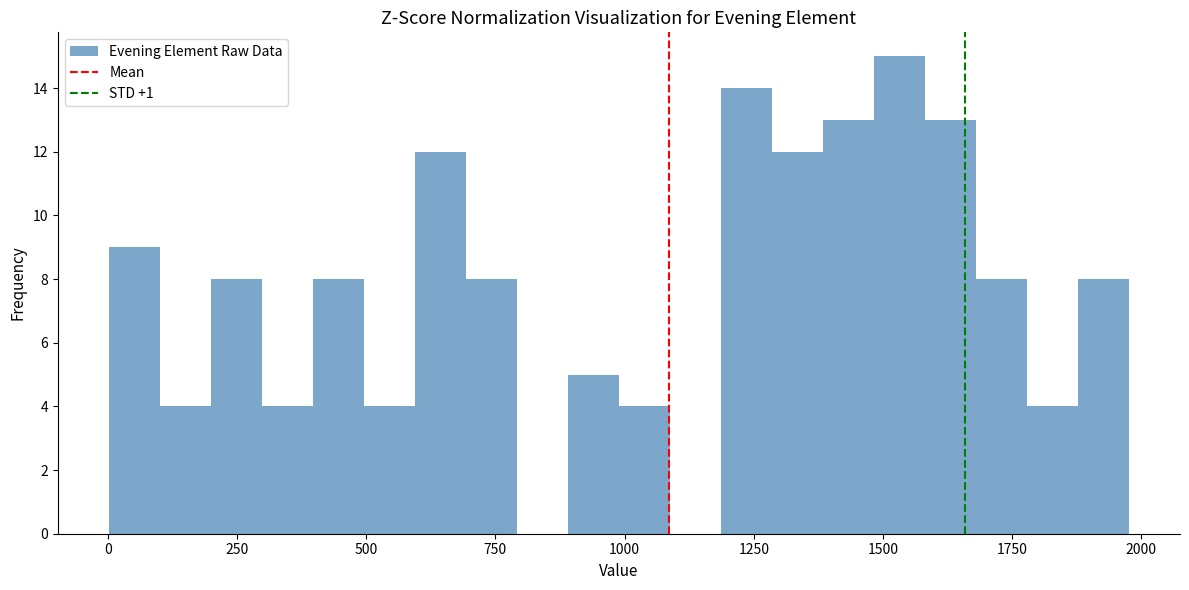

Read against the x-axis, roughly where is the centre of the tallest bar?

1550